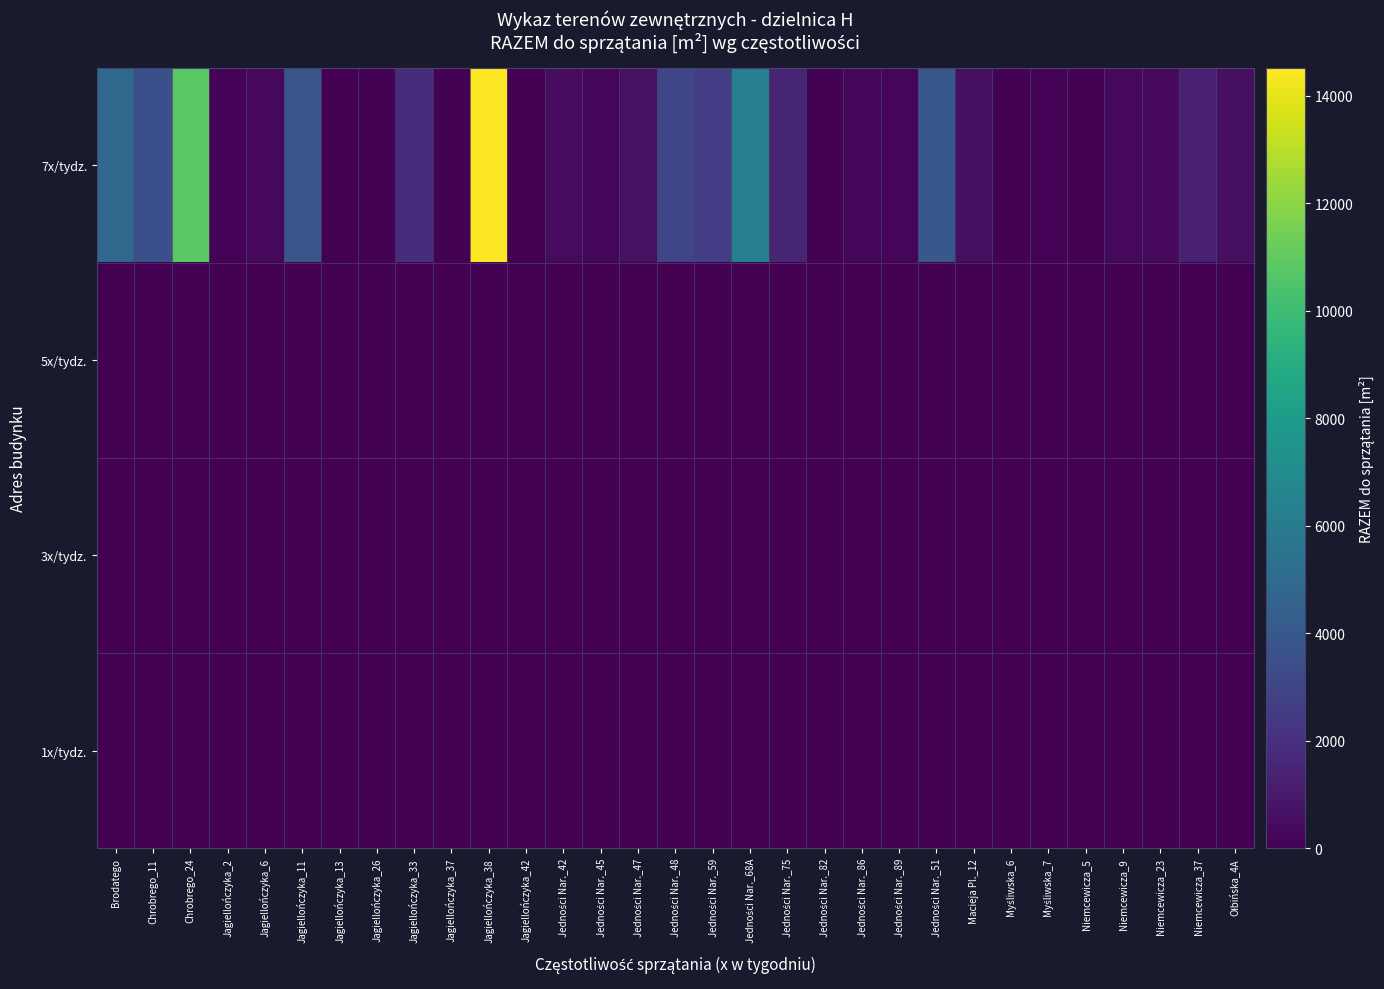

Reading right to left, list all the values displayed in this chart.

7x/tydz.: Ołbińska_4A=621	Niemcewicza_37=1320	Niemcewicza_23=379	Niemcewicza_9=335	Niemcewicza_5=113	Myśliwska_7=132	Myśliwska_6=92	Macieja Pl._12=572	Jedności Nar._51=3927	Jedności Nar._89=210	Jedności Nar._86=236	Jedności Nar._82=89	Jedności Nar._75=1485	Jedności Nar._68A=6277	Jedności Nar._59=2649	Jedności Nar._48=3032	Jedności Nar._47=625	Jedności Nar._45=250	Jedności Nar._42=412	Jagiellończyka_42=47	Jagiellończyka_38=14529	Jagiellończyka_37=99	Jagiellończyka_33=1925	Jagiellończyka_26=73	Jagiellończyka_13=54	Jagiellończyka_11=3842	Jagiellończyka_6=287	Jagiellończyka_2=120	Chrobrego_24=10833	Chrobrego_11=3555	Brodatego=4825
5x/tydz.: Ołbińska_4A=0	Niemcewicza_37=0	Niemcewicza_23=0	Niemcewicza_9=0	Niemcewicza_5=0	Myśliwska_7=0	Myśliwska_6=0	Macieja Pl._12=0	Jedności Nar._51=0	Jedności Nar._89=0	Jedności Nar._86=0	Jedności Nar._82=0	Jedności Nar._75=0	Jedności Nar._68A=0	Jedności Nar._59=0	Jedności Nar._48=0	Jedności Nar._47=0	Jedności Nar._45=0	Jedności Nar._42=0	Jagiellończyka_42=0	Jagiellończyka_38=0	Jagiellończyka_37=0	Jagiellończyka_33=0	Jagiellończyka_26=0	Jagiellończyka_13=0	Jagiellończyka_11=0	Jagiellończyka_6=0	Jagiellończyka_2=0	Chrobrego_24=0	Chrobrego_11=0	Brodatego=0
3x/tydz.: Ołbińska_4A=0	Niemcewicza_37=0	Niemcewicza_23=0	Niemcewicza_9=0	Niemcewicza_5=0	Myśliwska_7=0	Myśliwska_6=0	Macieja Pl._12=0	Jedności Nar._51=0	Jedności Nar._89=0	Jedności Nar._86=0	Jedności Nar._82=0	Jedności Nar._75=0	Jedności Nar._68A=0	Jedności Nar._59=0	Jedności Nar._48=0	Jedności Nar._47=0	Jedności Nar._45=0	Jedności Nar._42=0	Jagiellończyka_42=0	Jagiellończyka_38=0	Jagiellończyka_37=0	Jagiellończyka_33=0	Jagiellończyka_26=0	Jagiellończyka_13=0	Jagiellończyka_11=0	Jagiellończyka_6=0	Jagiellończyka_2=0	Chrobrego_24=0	Chrobrego_11=0	Brodatego=0
1x/tydz.: Ołbińska_4A=0	Niemcewicza_37=0	Niemcewicza_23=0	Niemcewicza_9=0	Niemcewicza_5=0	Myśliwska_7=0	Myśliwska_6=0	Macieja Pl._12=0	Jedności Nar._51=0	Jedności Nar._89=0	Jedności Nar._86=0	Jedności Nar._82=0	Jedności Nar._75=0	Jedności Nar._68A=0	Jedności Nar._59=0	Jedności Nar._48=0	Jedności Nar._47=0	Jedności Nar._45=0	Jedności Nar._42=0	Jagiellończyka_42=0	Jagiellończyka_38=0	Jagiellończyka_37=0	Jagiellończyka_33=0	Jagiellończyka_26=0	Jagiellończyka_13=0	Jagiellończyka_11=0	Jagiellończyka_6=0	Jagiellończyka_2=0	Chrobrego_24=0	Chrobrego_11=0	Brodatego=0